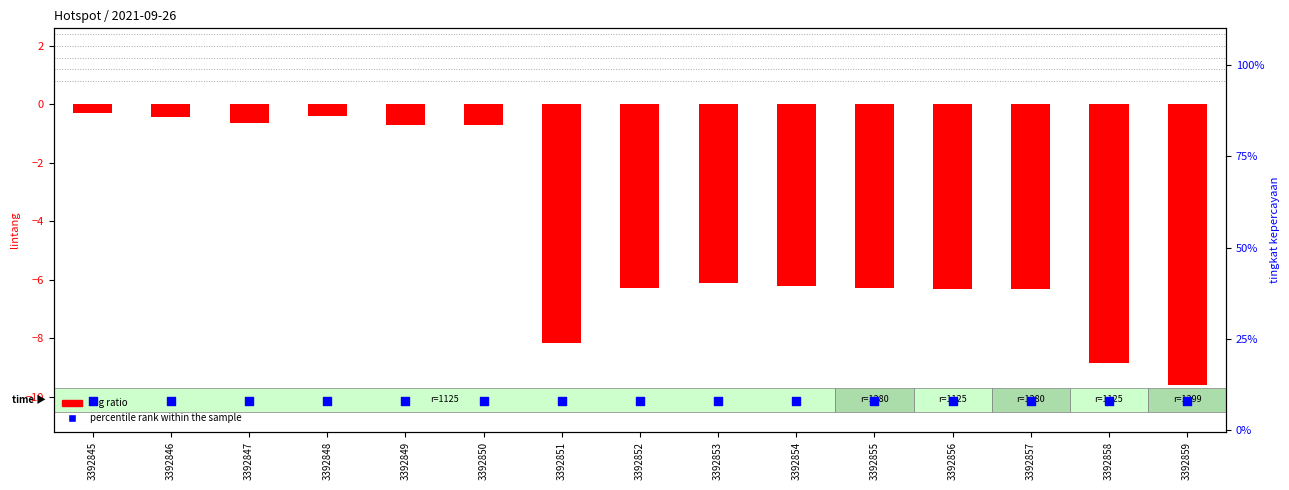

Which series has the widest spread of Y values?

log ratio